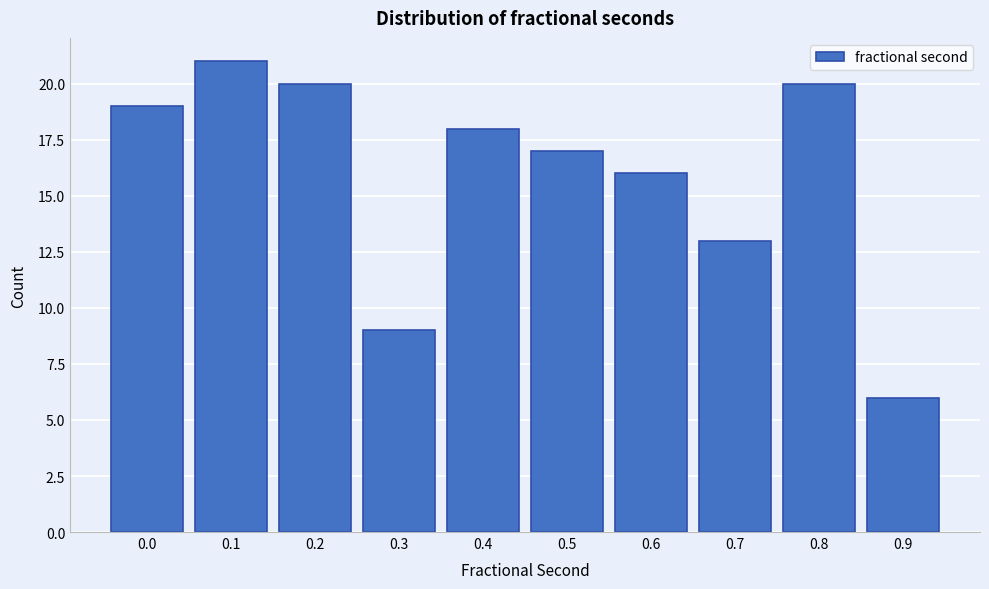

Reading left to right, transcribe all the data shown in this chart.

0.0=19	0.1=21	0.2=20	0.3=9	0.4=18	0.5=17	0.6=16	0.7=13	0.8=20	0.9=6